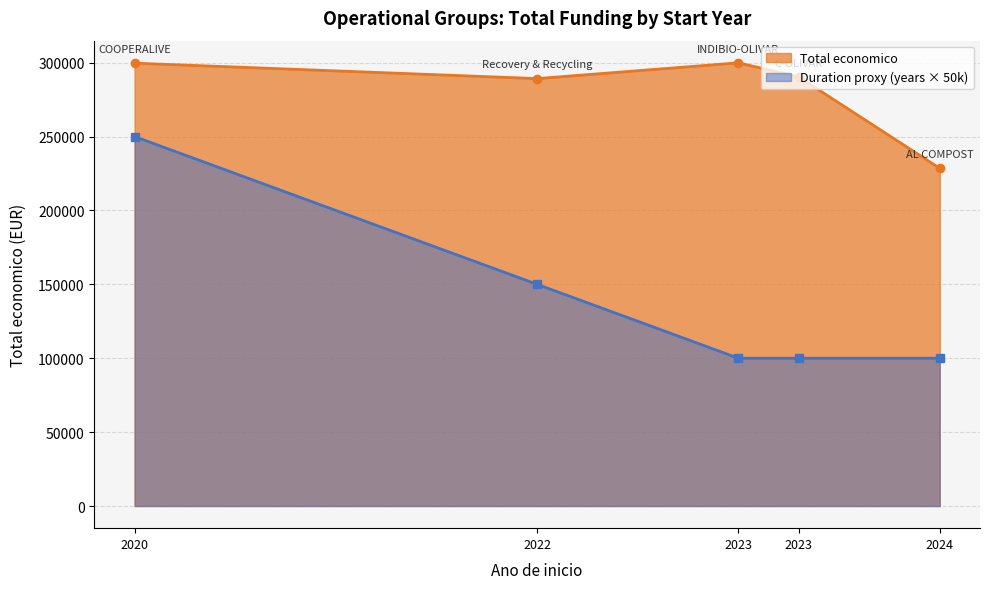

True or false: Total economico and Ano de inicio cross at least once.

False